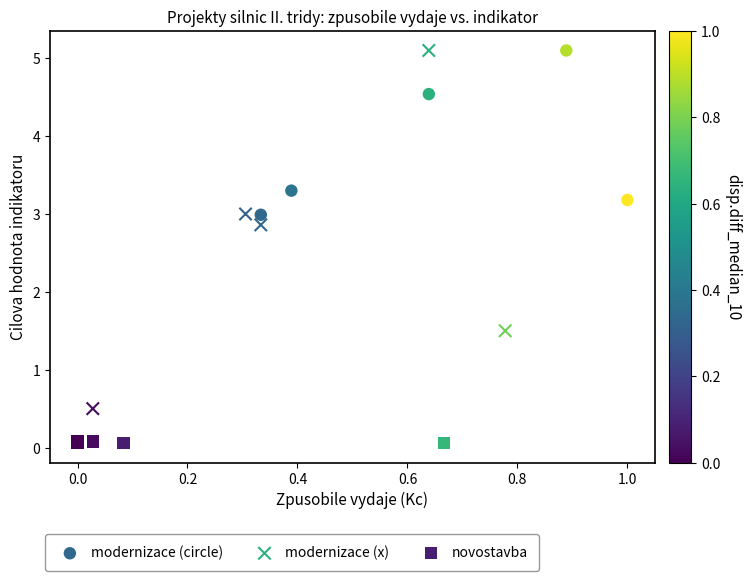

Which series contains the lowest Y value?

novostavba